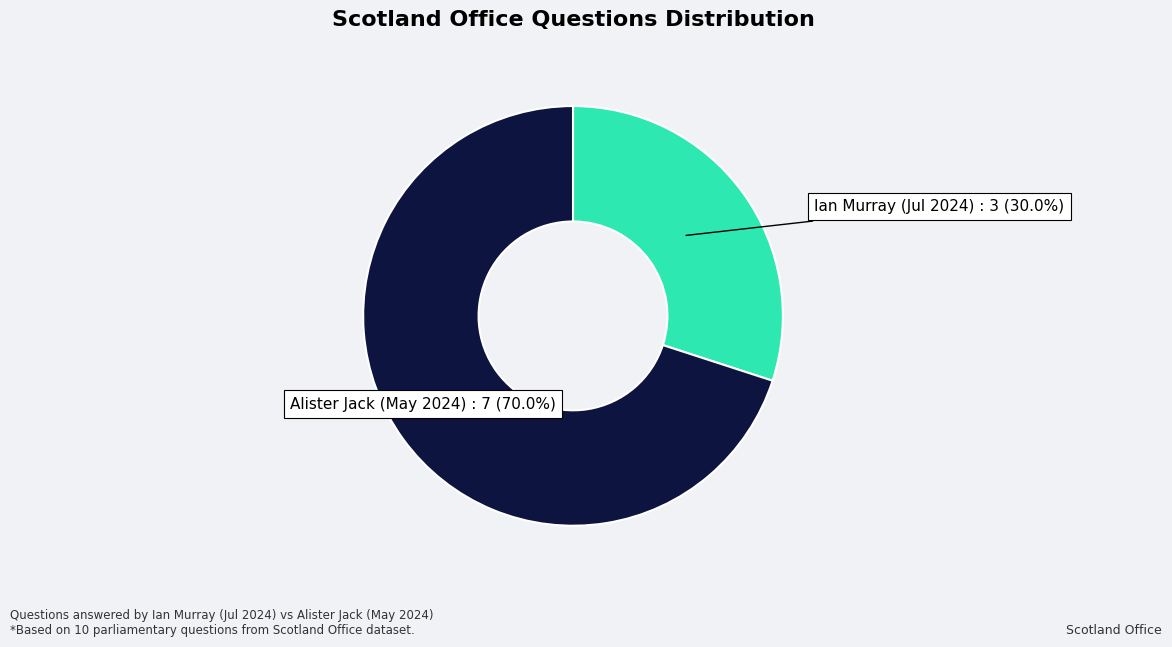

Is there a majority slice in this chart?

Yes